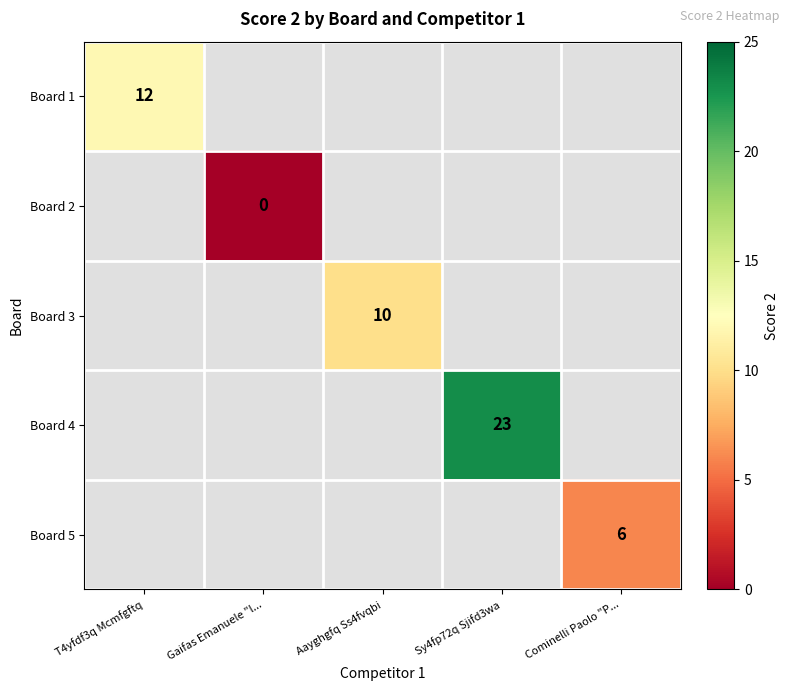

Which label corresponds to the smallest value in the chart?

Gaifas Emanuele "l...